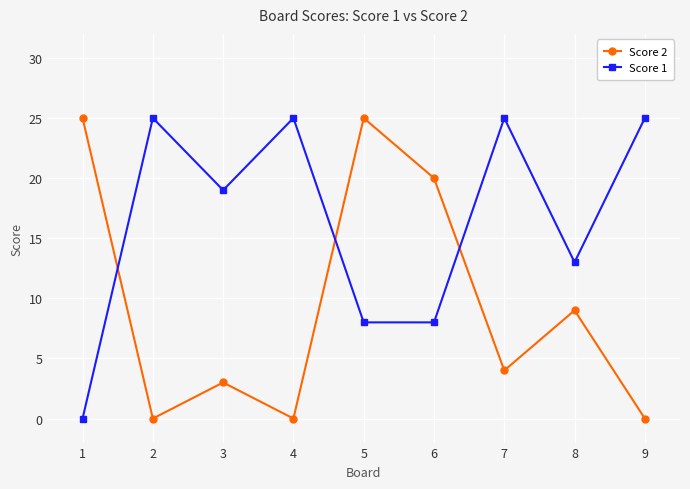

At 8, list the series in order from smallest to largest.

Score 2, Score 1